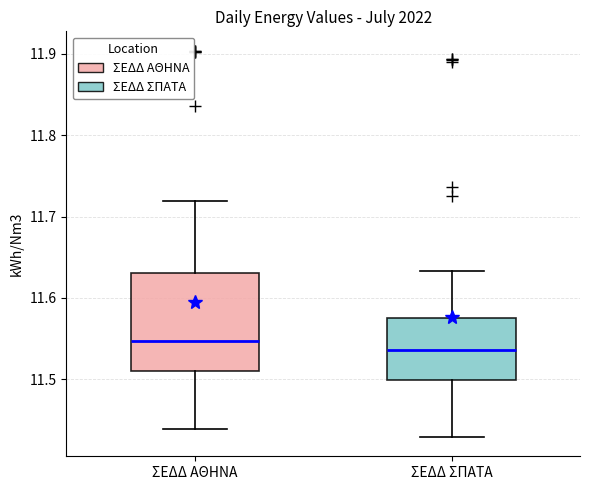

Which box's median line is the highest?

ΣΕΔΔ ΑΘΗΝΑ